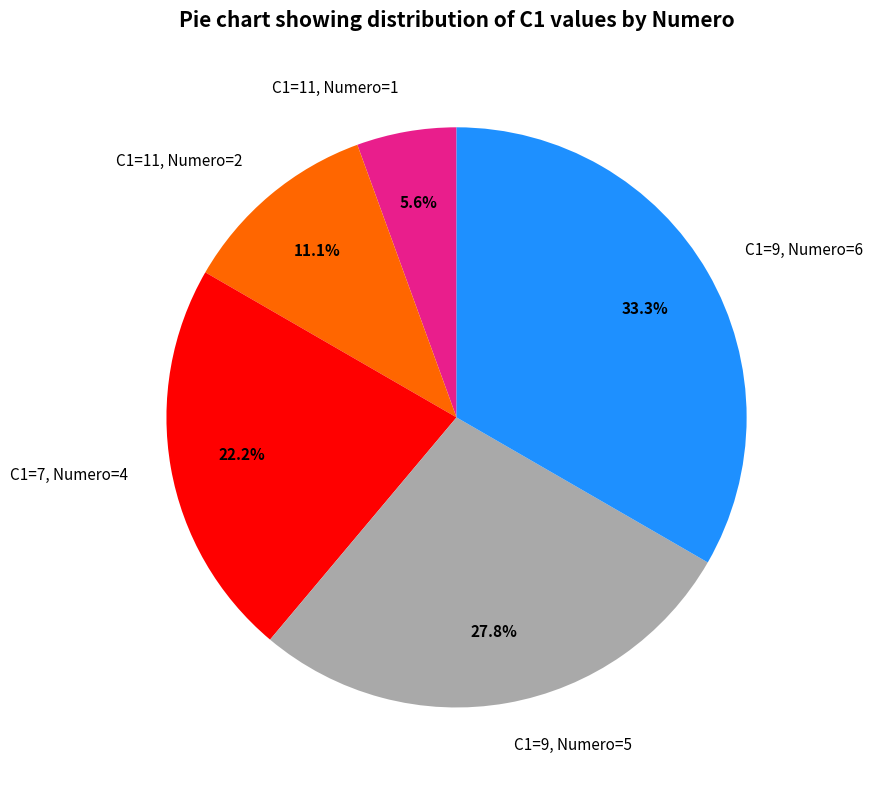

What portion of the pie excludes C1=11, Numero=2?

88.9%